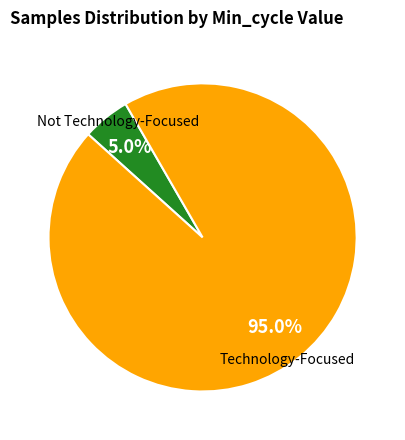

Is there any slice that represents more than half of the pie?

Yes